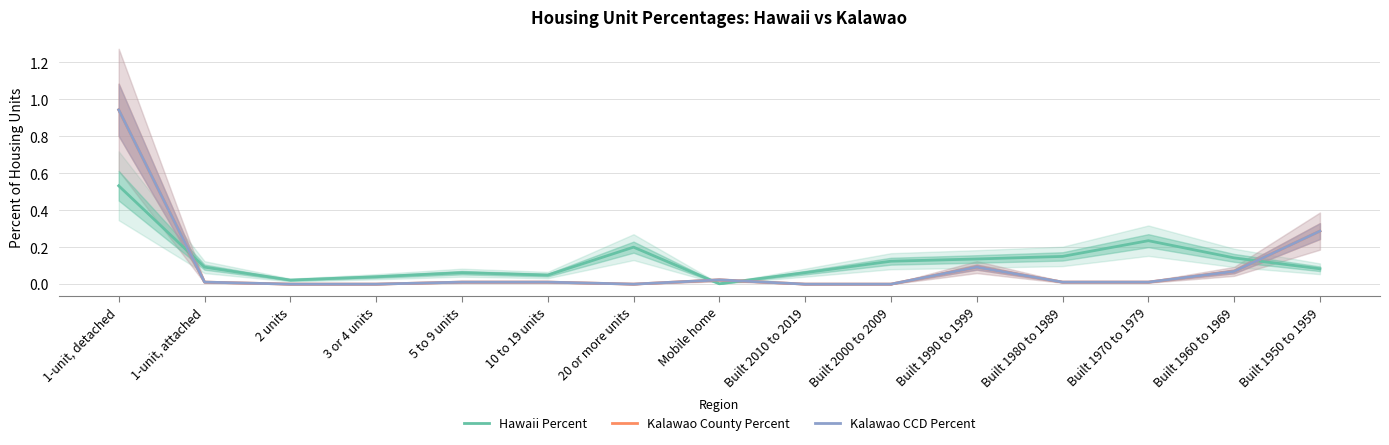

Rank the categories by Kalawao County Percent value from lowest to highest.

2 units, 3 or 4 units, 20 or more units, Built 2010 to 2019, Built 2000 to 2009, 1-unit, attached, 5 to 9 units, 10 to 19 units, Built 1980 to 1989, Built 1970 to 1979, Mobile home, Built 1960 to 1969, Built 1990 to 1999, Built 1950 to 1959, 1-unit, detached